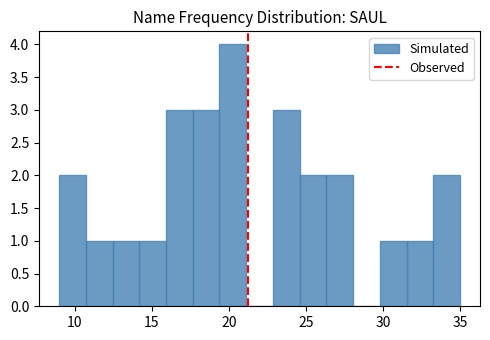

Around what value on the x-axis is the tallest bar? Give the approximate position of its centre, as read against the axis.

20.5